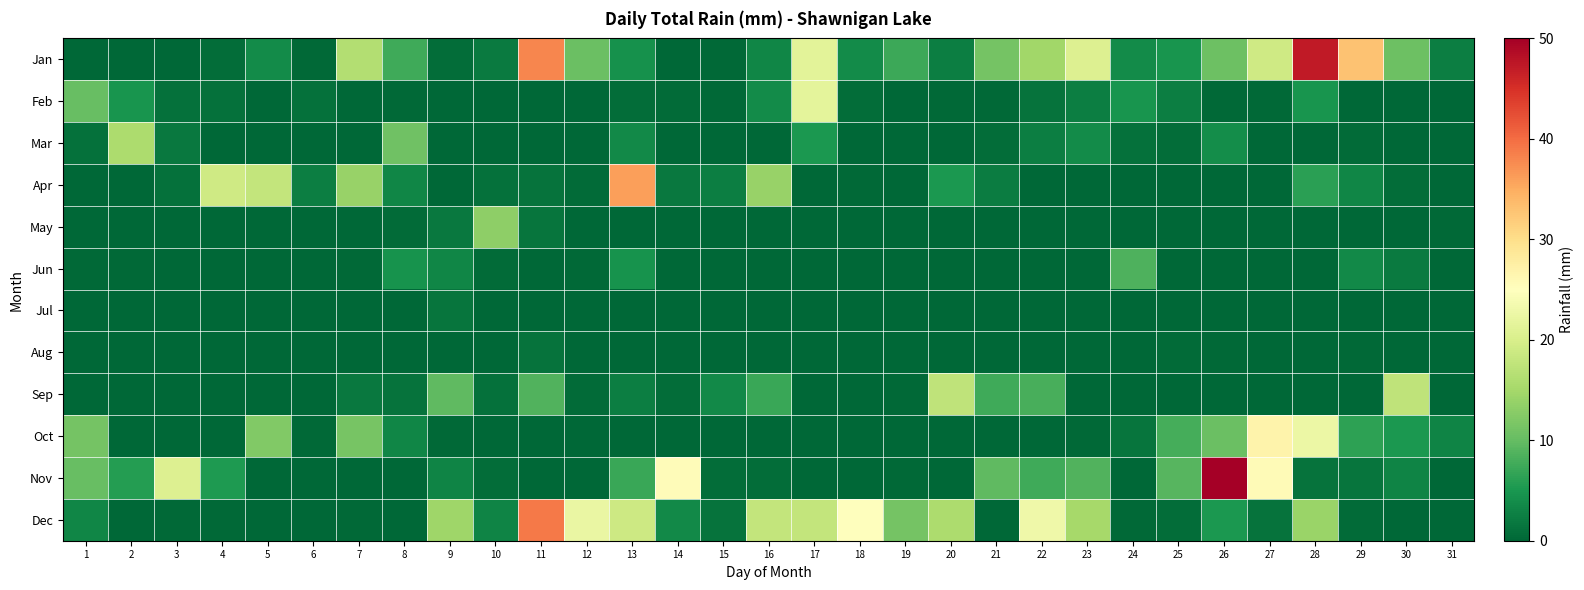

At which category is the sum across all series the highest?

28